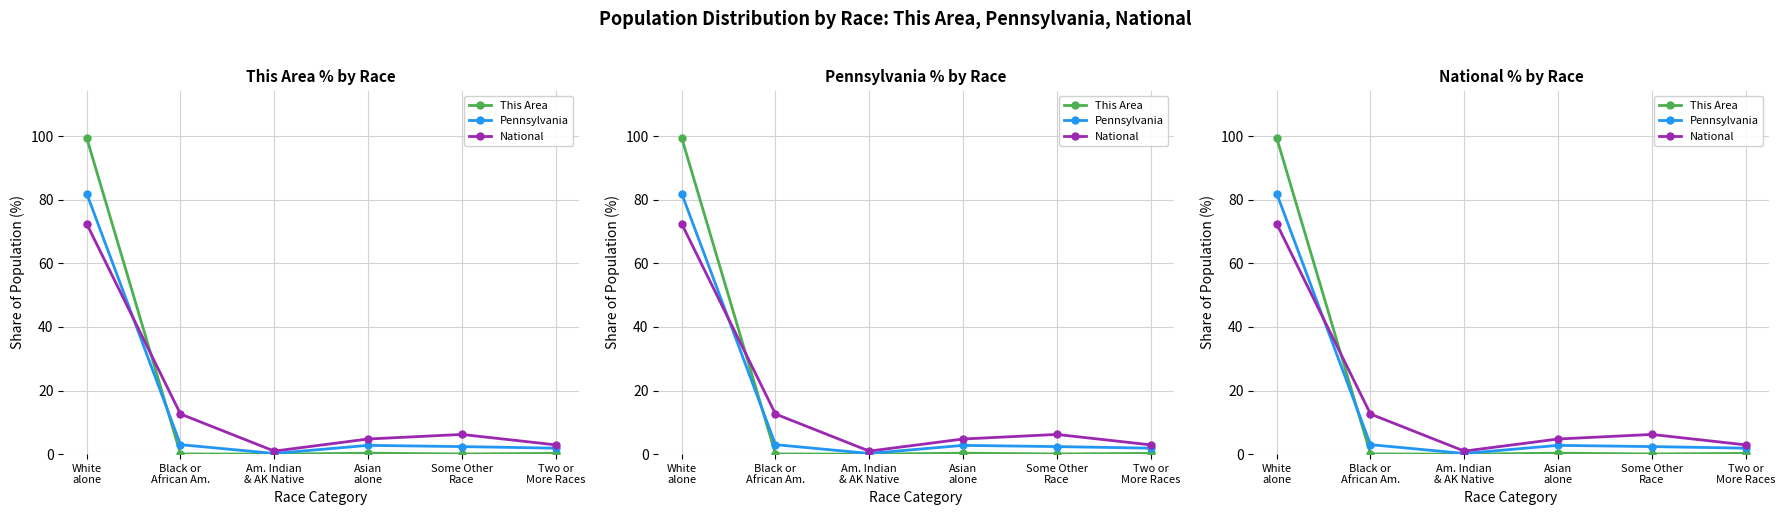

The value of Pennsylvania at Some Other
Race is 2.4. True or false?

True